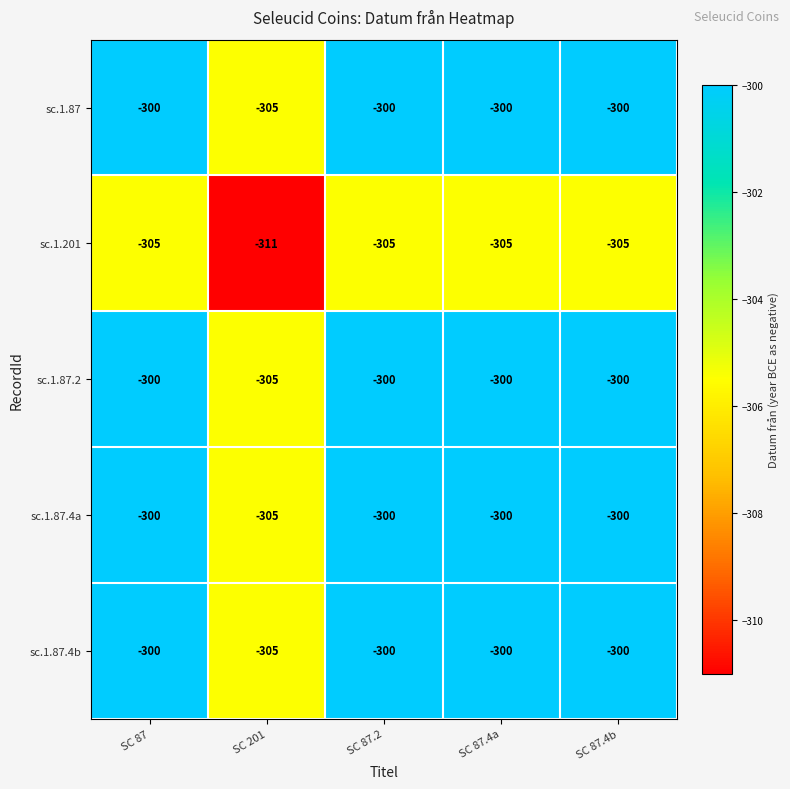

What is the difference between the maximum and minimum values in the sc.1.87.2 series?

5